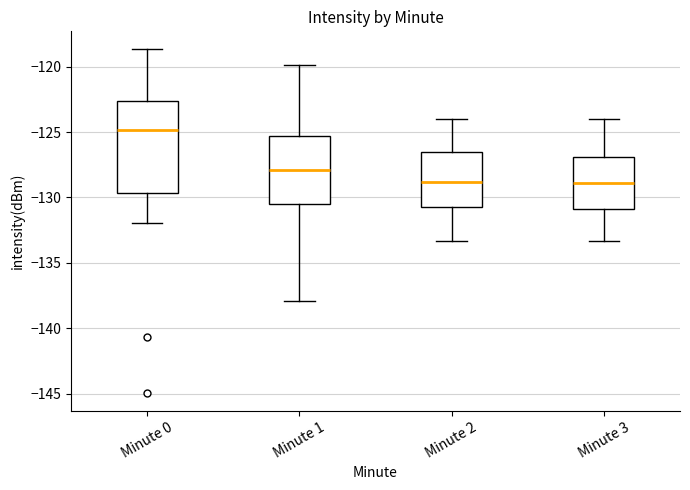

Which box is the tallest, from its lower edge to its upper edge?

Minute 0